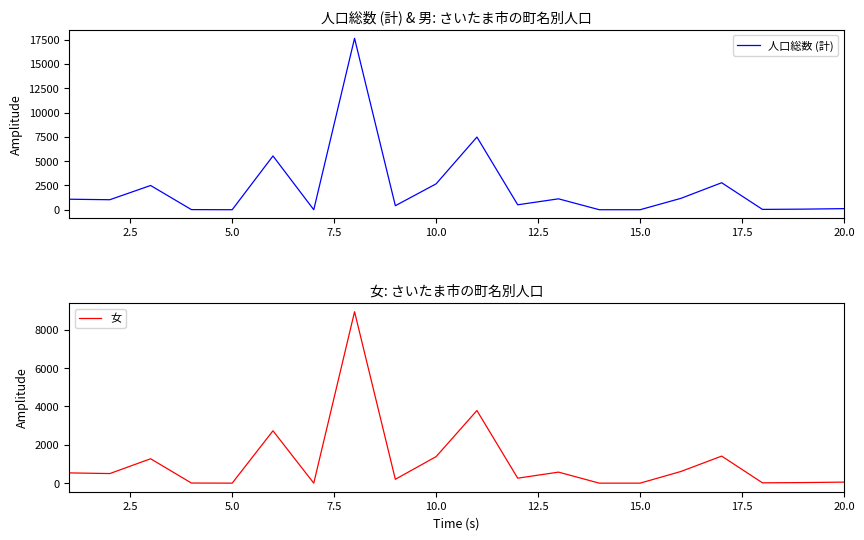

Rank the series by their maximum value, from highest to lowest.

人口総数 (計), 女